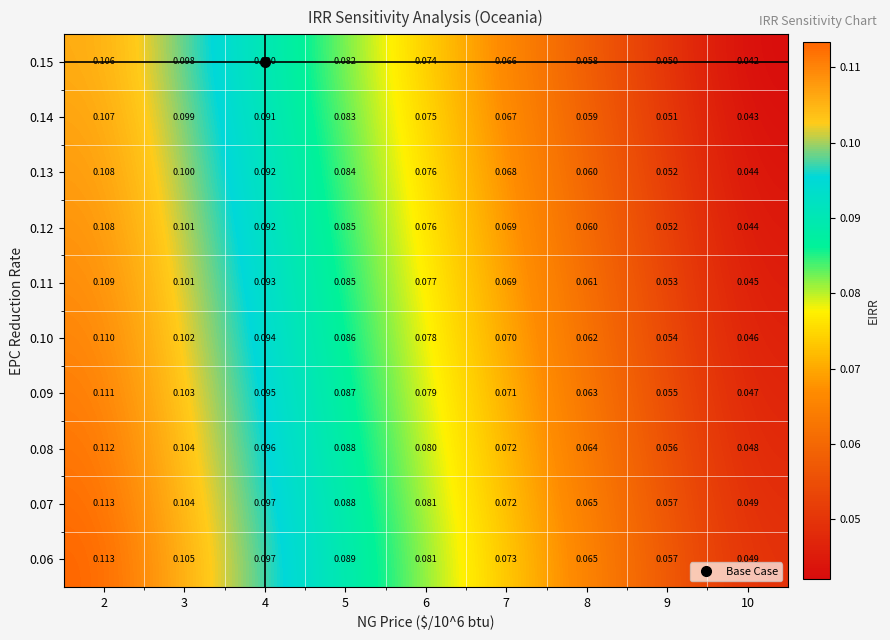

Is the value of 0.15 at 7 greater than the value of 0.06 at 4?

No